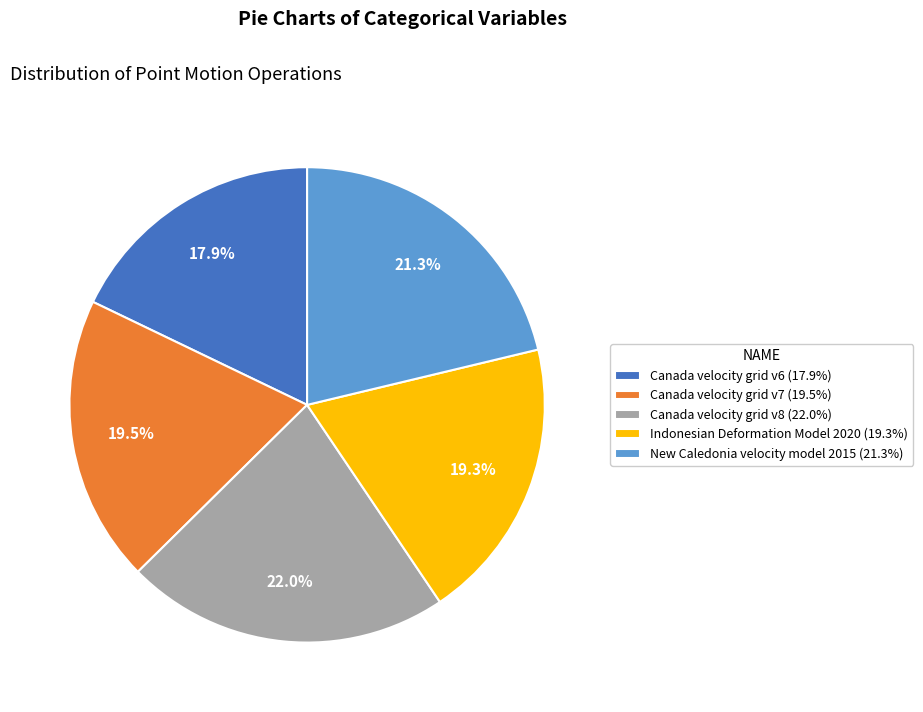

Does any single category account for the majority?

No